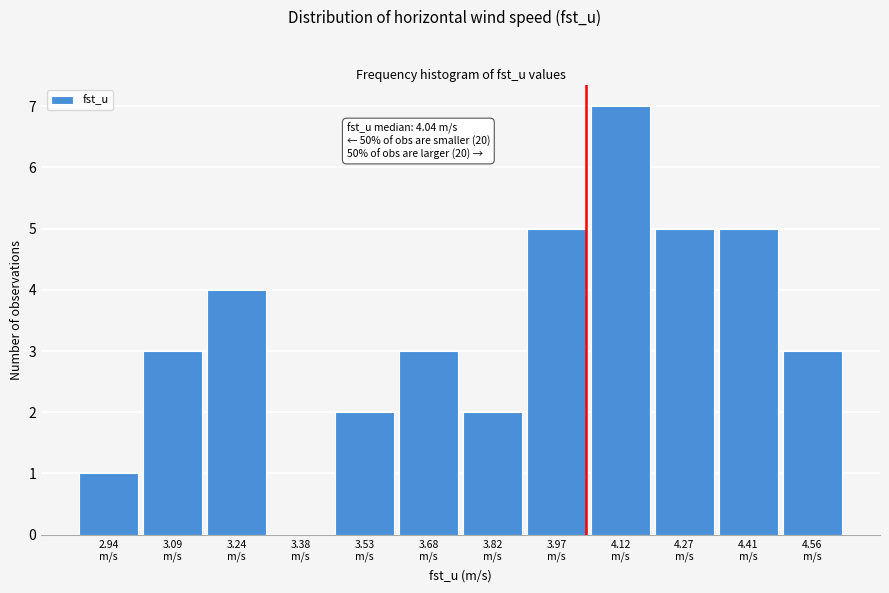

Which range on the x-axis has the tallest bar?

4.04 to 4.20